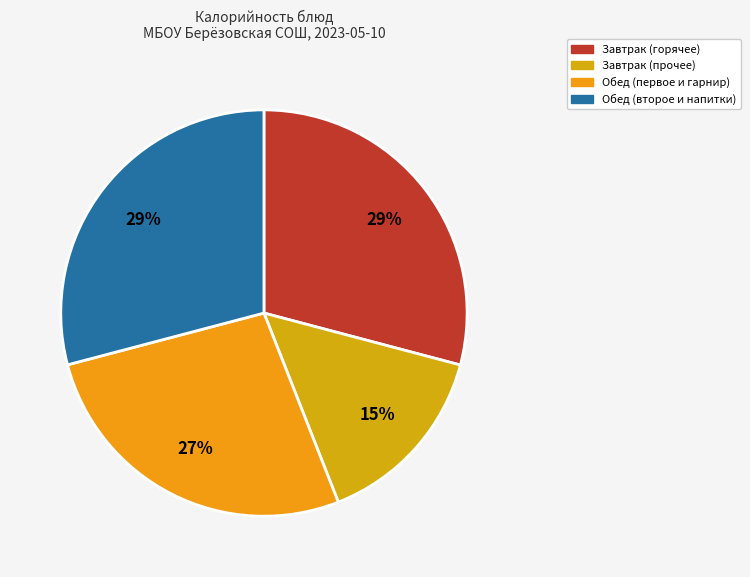

Does any single category account for the majority?

No